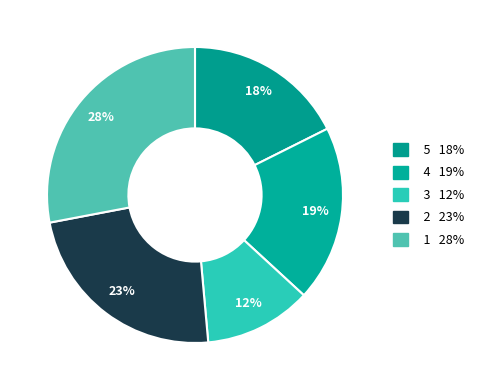

How many slices are in this pie chart?

5